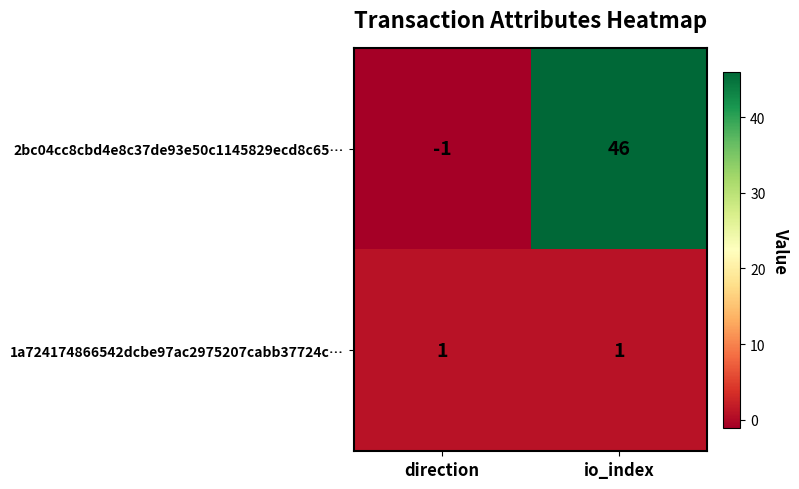

Which label corresponds to the largest value in the chart?

io_index